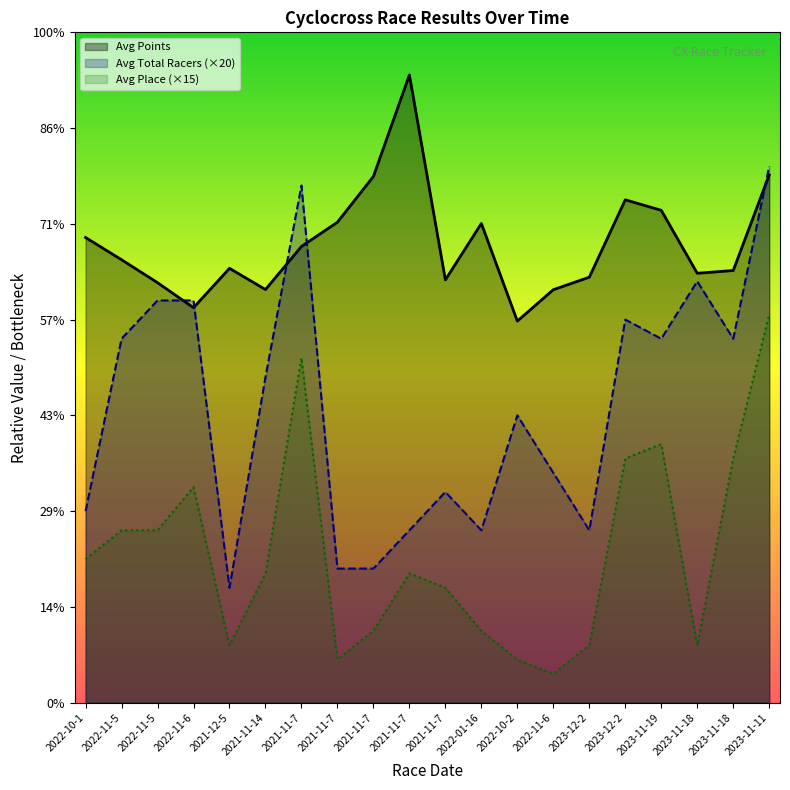

Which has a higher value, 2022-10-2 or 2023-12-2?

2023-12-2